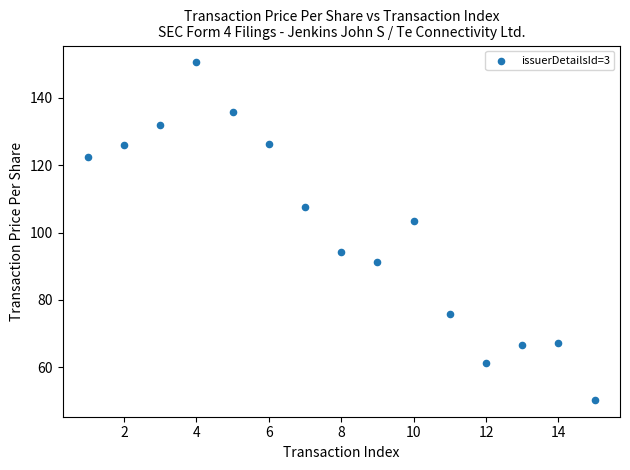

What Y value in the scatter plot is closest to 100?

103.4